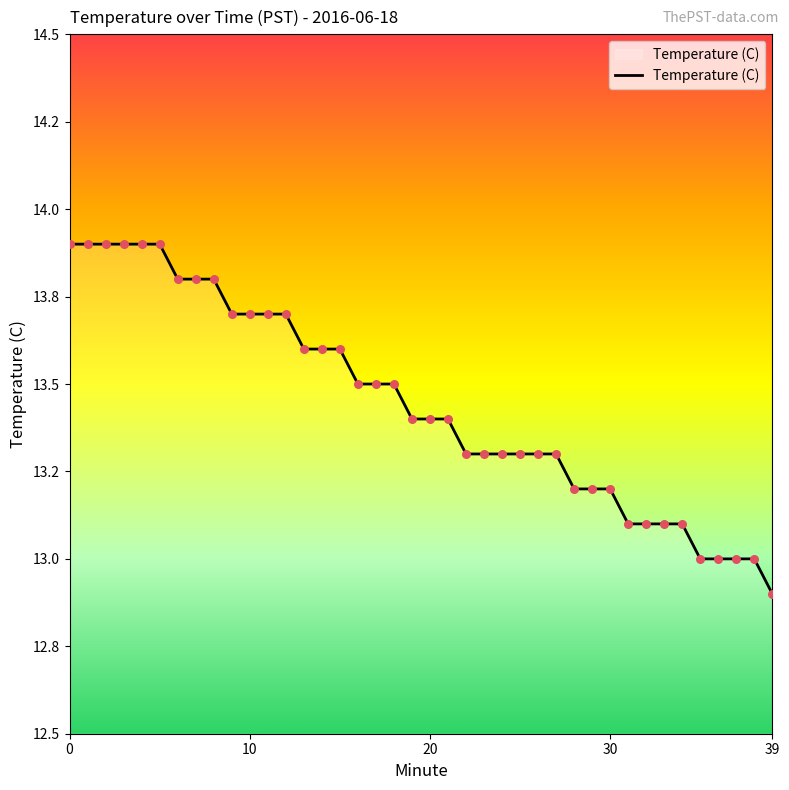

Does the chart have visible grid lines?

No